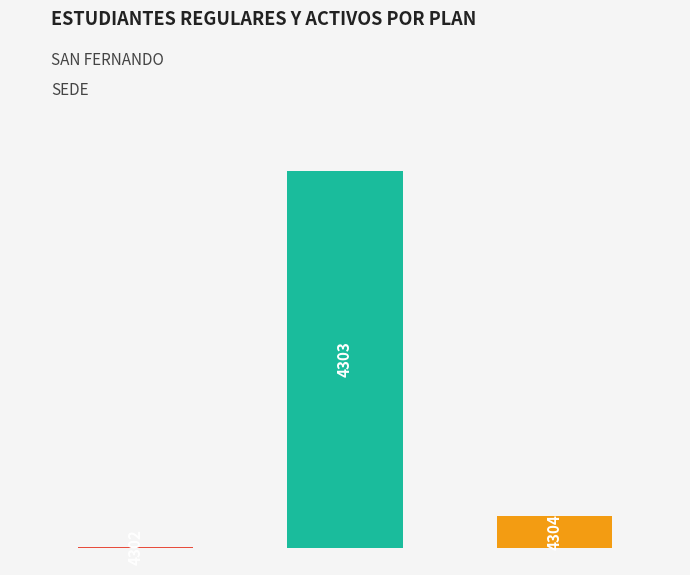

How many values are below 141?

1